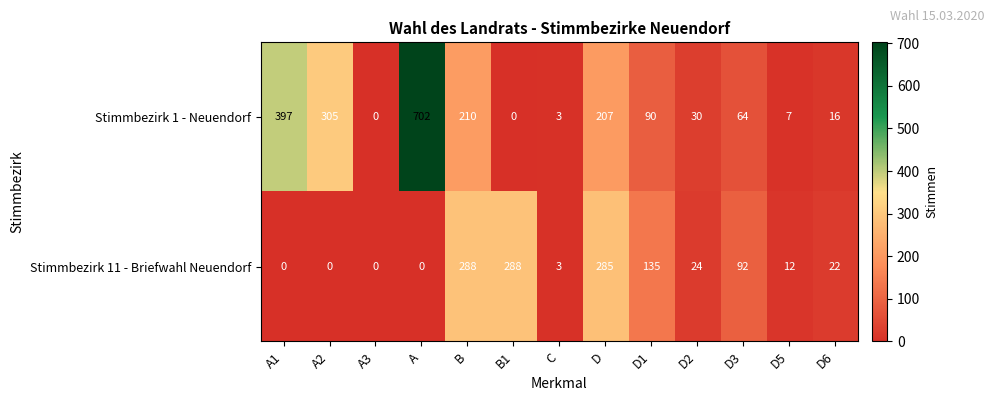

List the series in order of their overall mean, highest first.

Stimmbezirk 1 - Neuendorf, Stimmbezirk 11 - Briefwahl Neuendorf